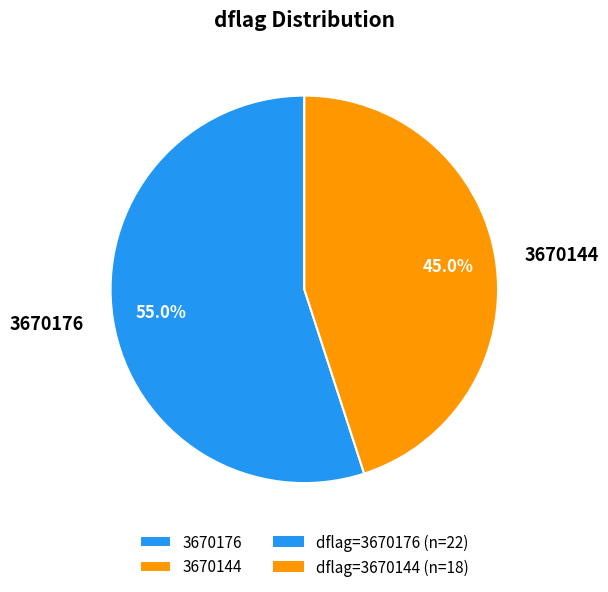

Do 3670176 and 3670144 together represent more than half of the pie?

Yes